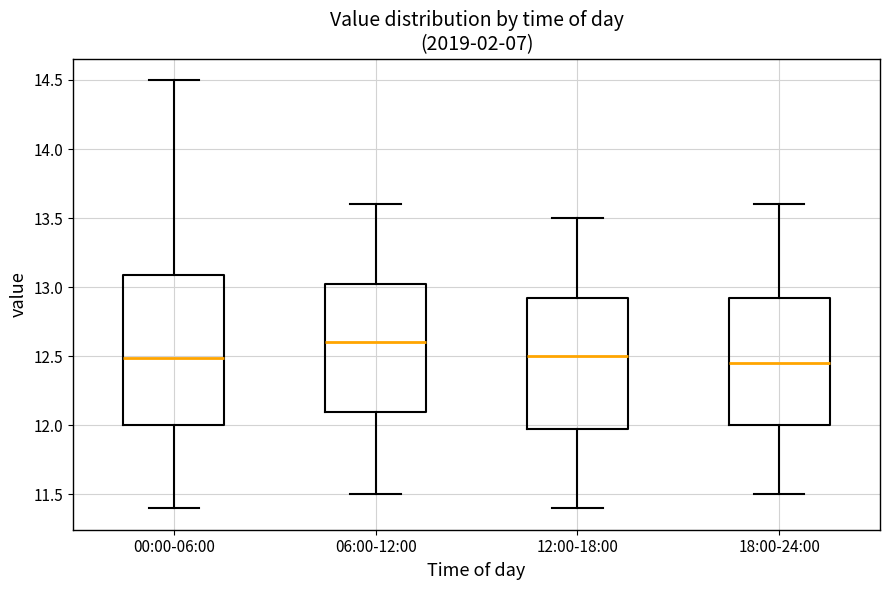

Which box is the tallest, from its lower edge to its upper edge?

00:00-06:00